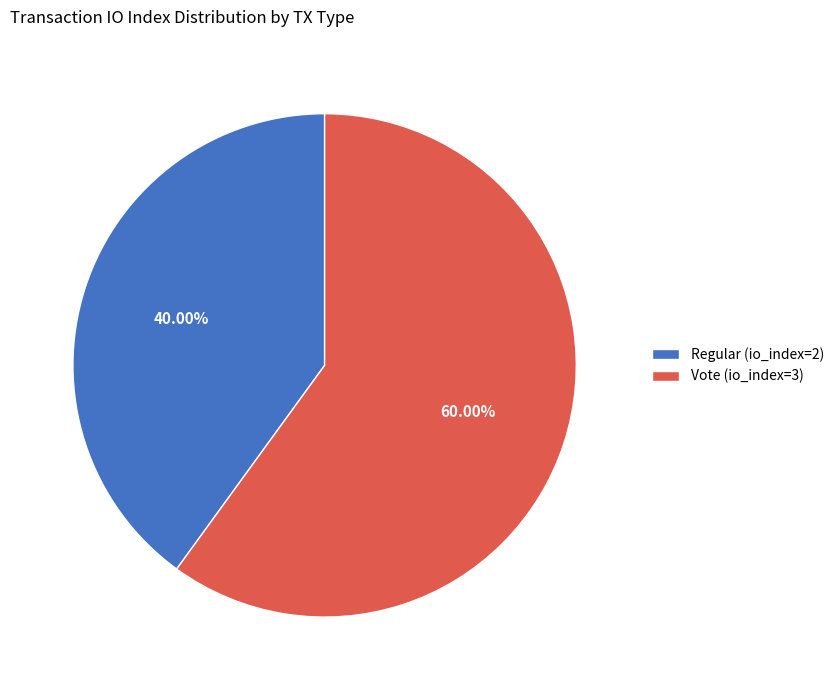

True or false: Vote (io_index=3) accounts for 71% of the total.

False